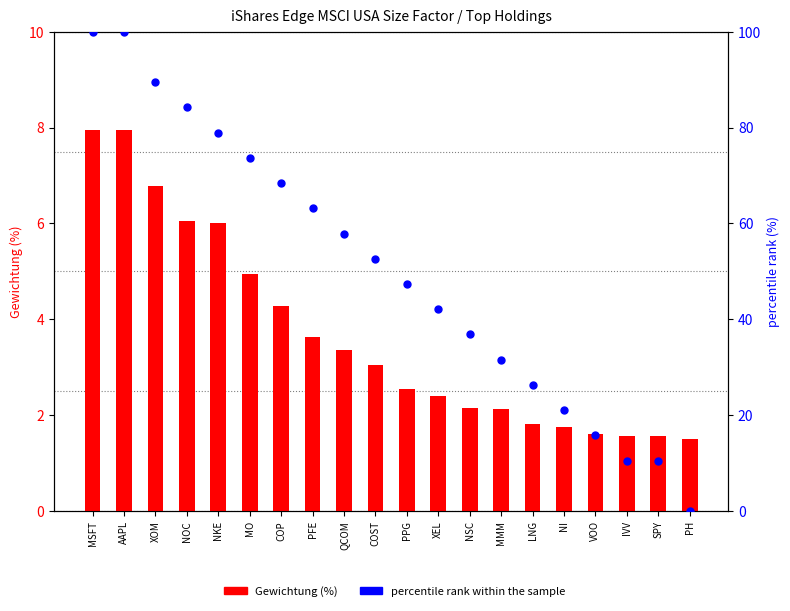

Which series reaches the minimum Y coordinate?

percentile rank within the sample